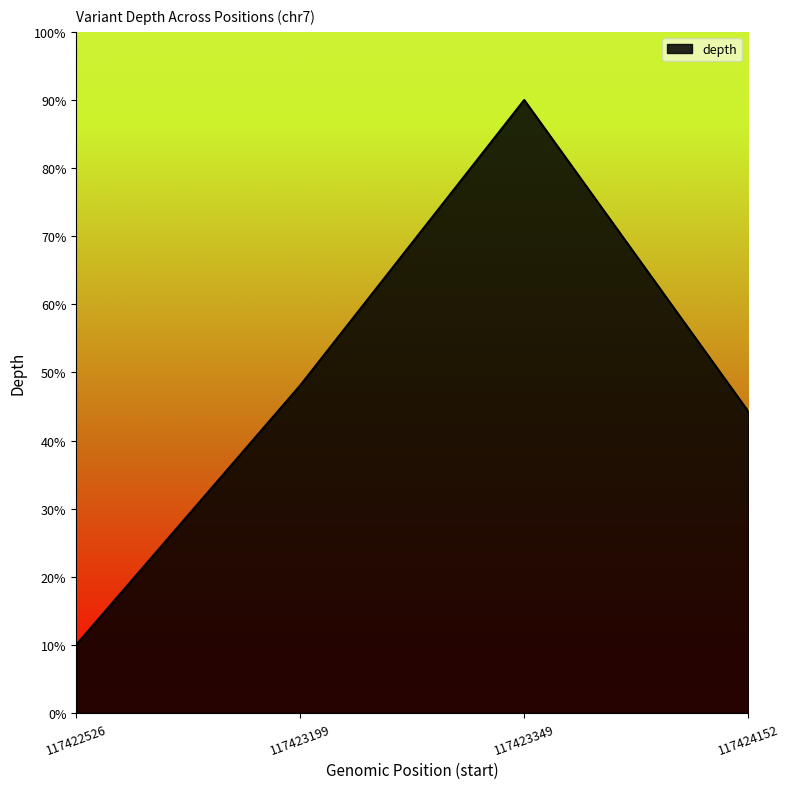

Rank the categories by value from highest to lowest.

117423349, 117423199, 117424152, 117422526